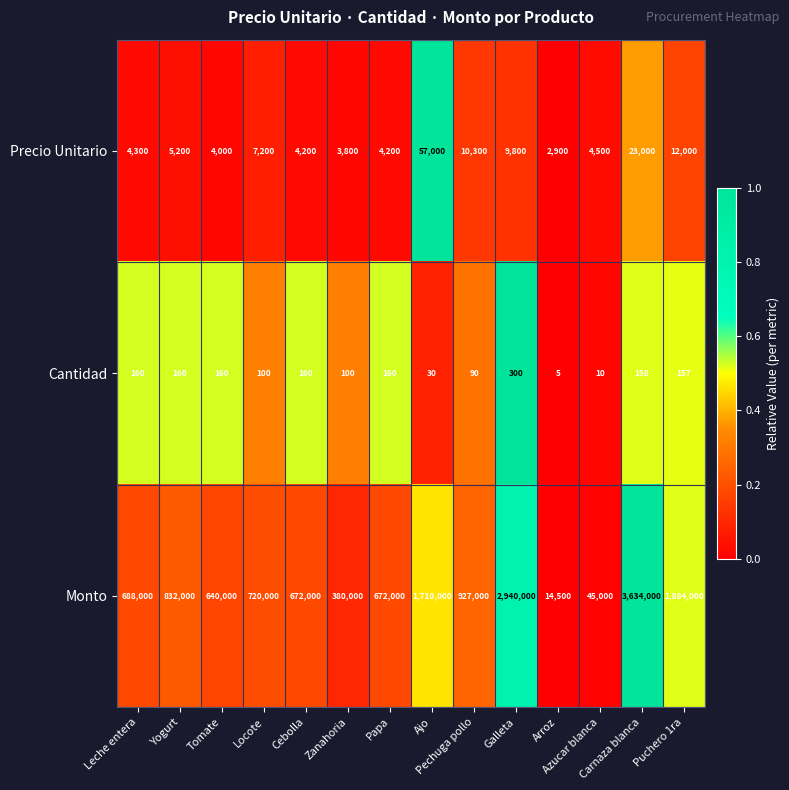

Rank the series by their maximum value, from highest to lowest.

Monto, Precio Unitario, Cantidad